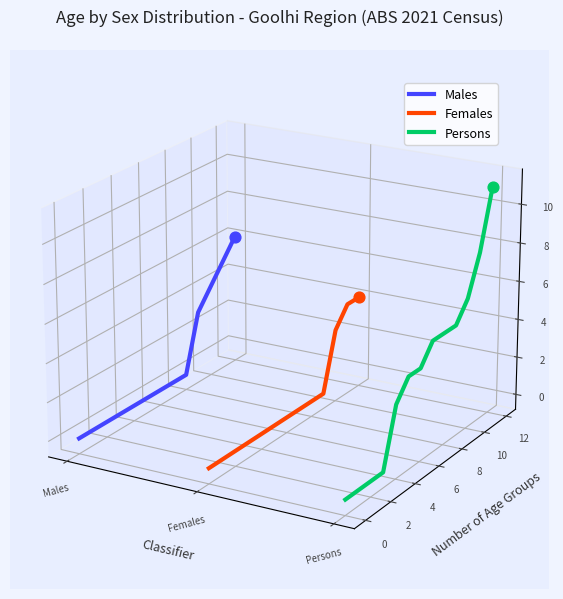

Which series contains the lowest Y value?

Persons